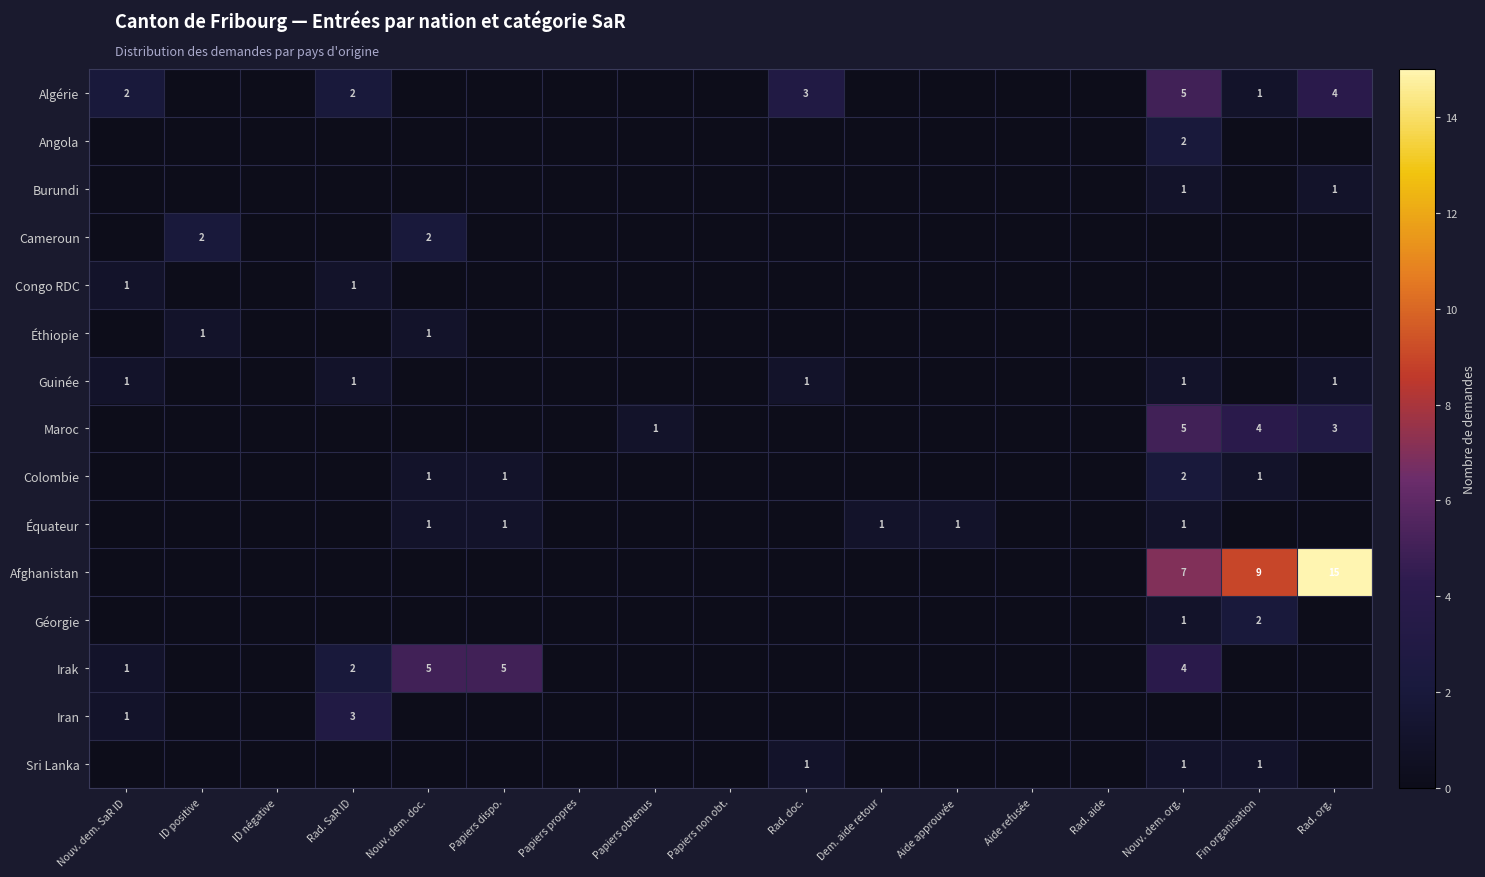

Is it true that Angola equals 3 at Nouv. dem. org.?

False